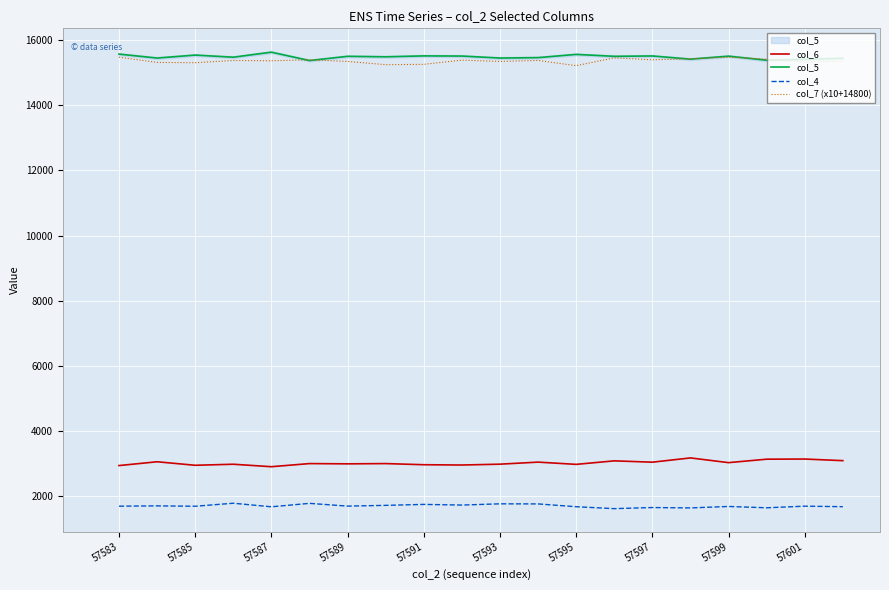

What is the total value across all series at 57585?

35525